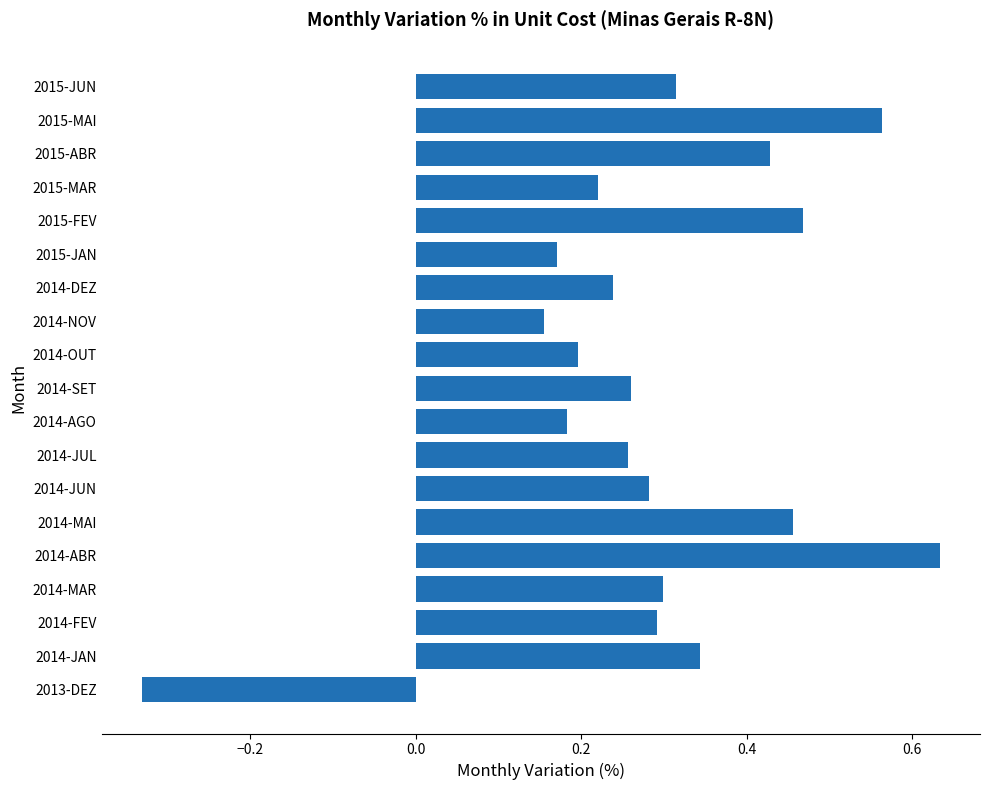

Are the bars grouped side by side (vs. stacked)?

No